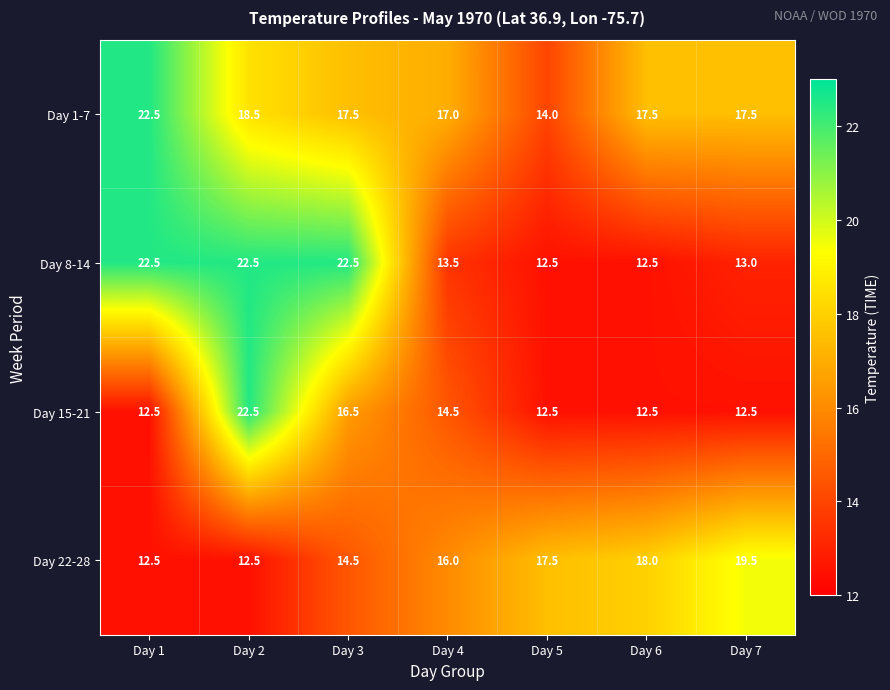

Is it true that Day 15-21 equals 12.5 at Day 7?

True